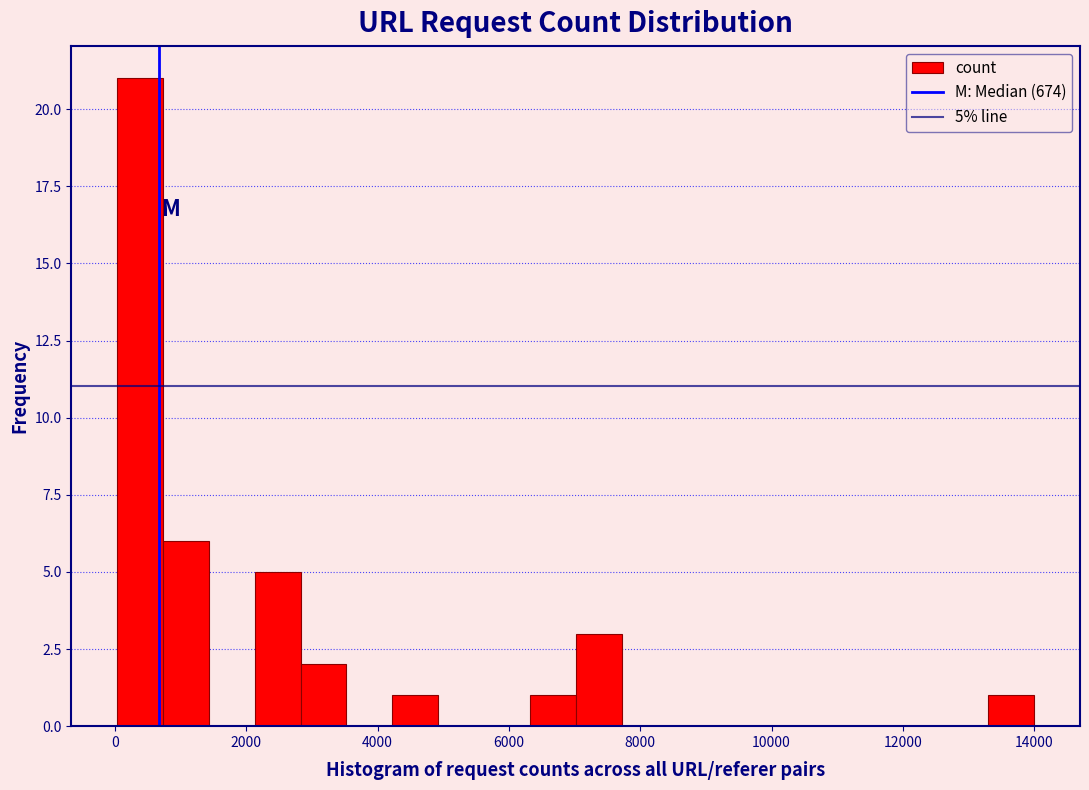

Read against the x-axis, roughly where is the centre of the tallest bar?

400